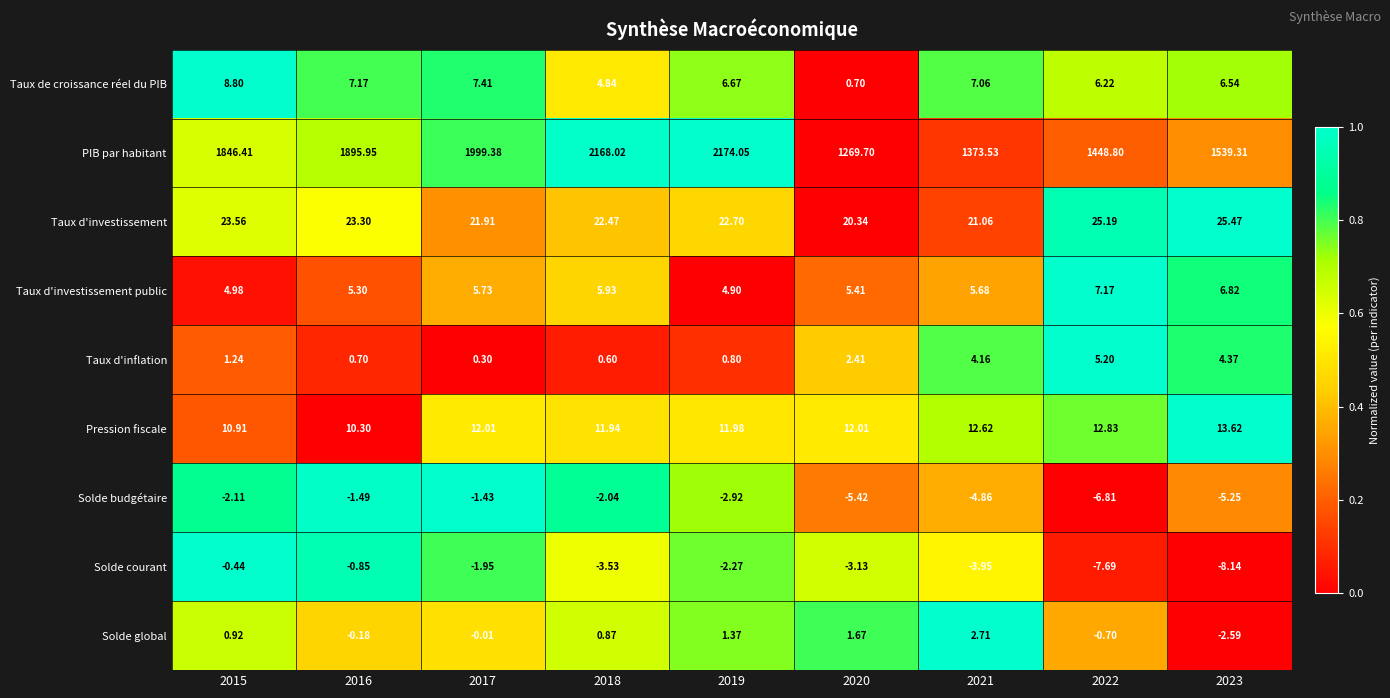

At 2020, list the series in order from largest to smallest.

PIB par habitant, Taux d'investissement, Pression fiscale, Taux d'investissement public, Taux d'inflation, Solde global, Taux de croissance réel du PIB, Solde courant, Solde budgétaire